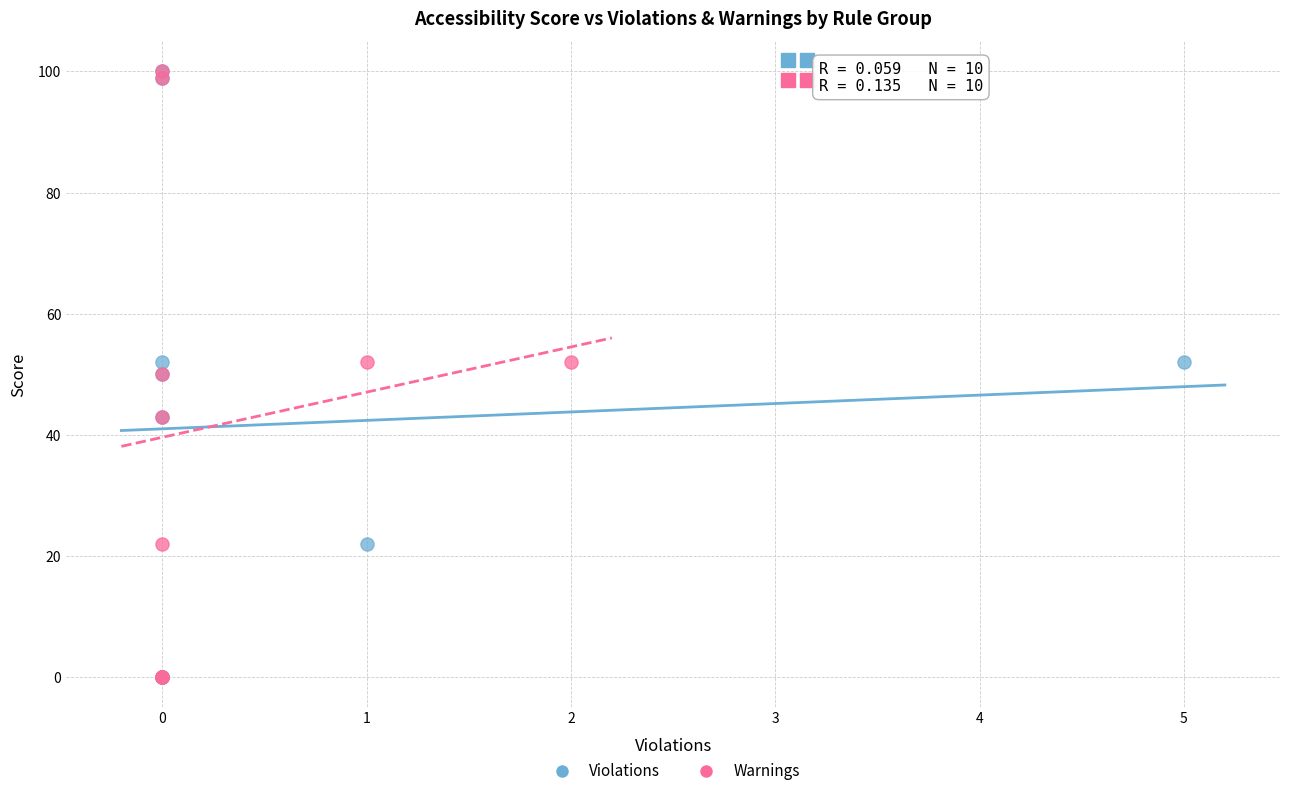

What are all the series names shown in the legend?

Violations, Warnings